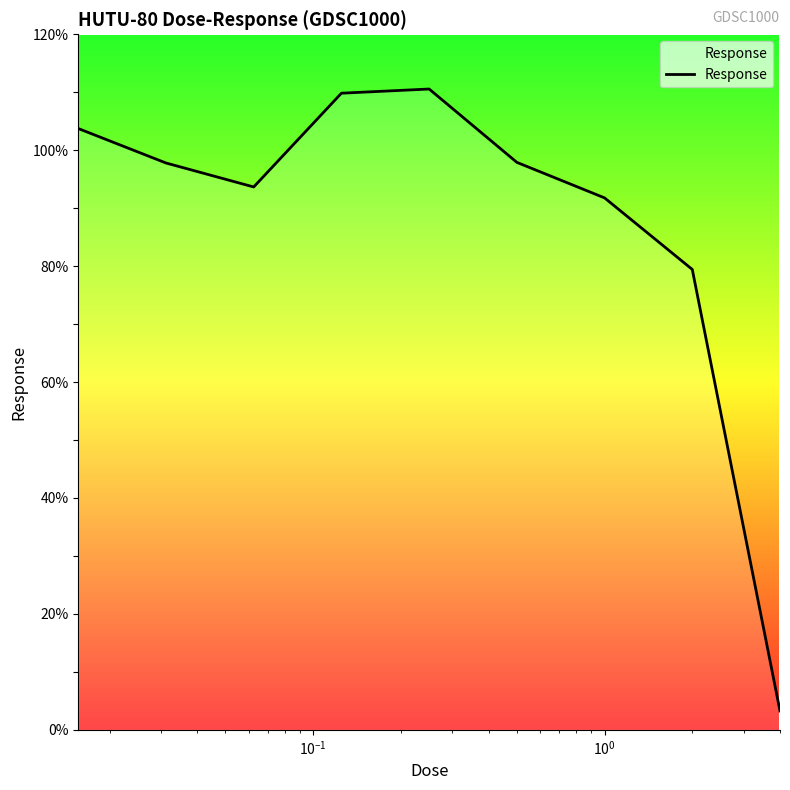

What is the minimum value shown in the chart?

3.3